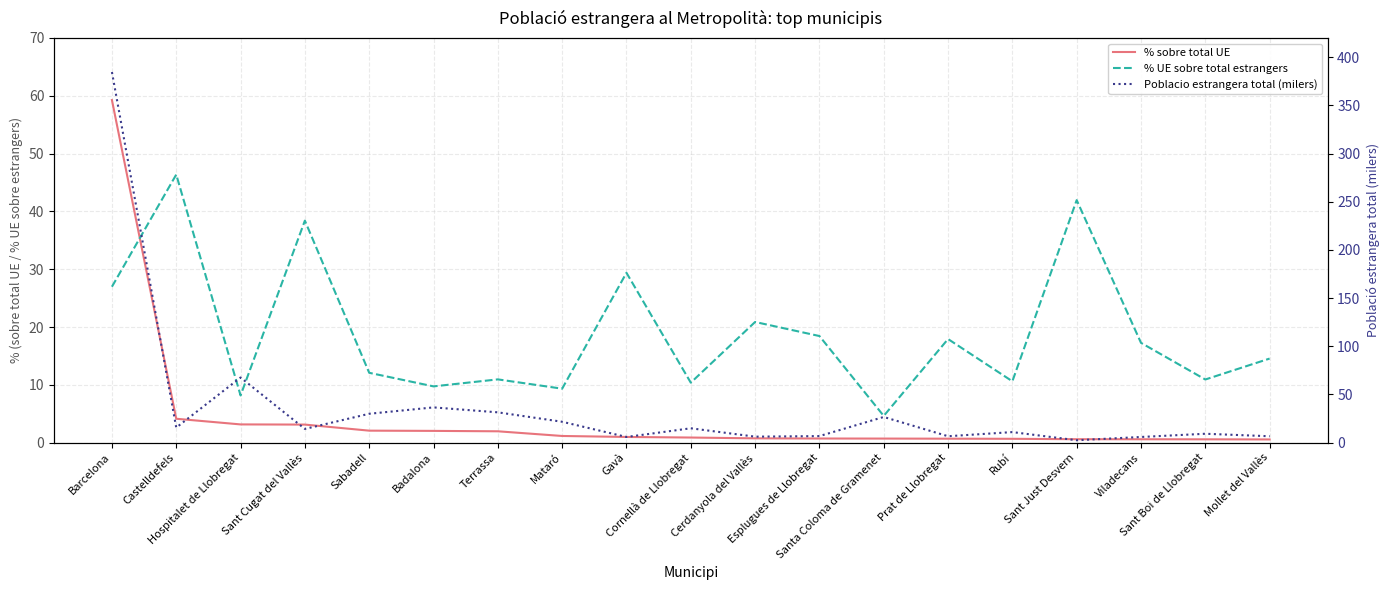

How many data points in % UE sobre total estrangers are less than 14?

9